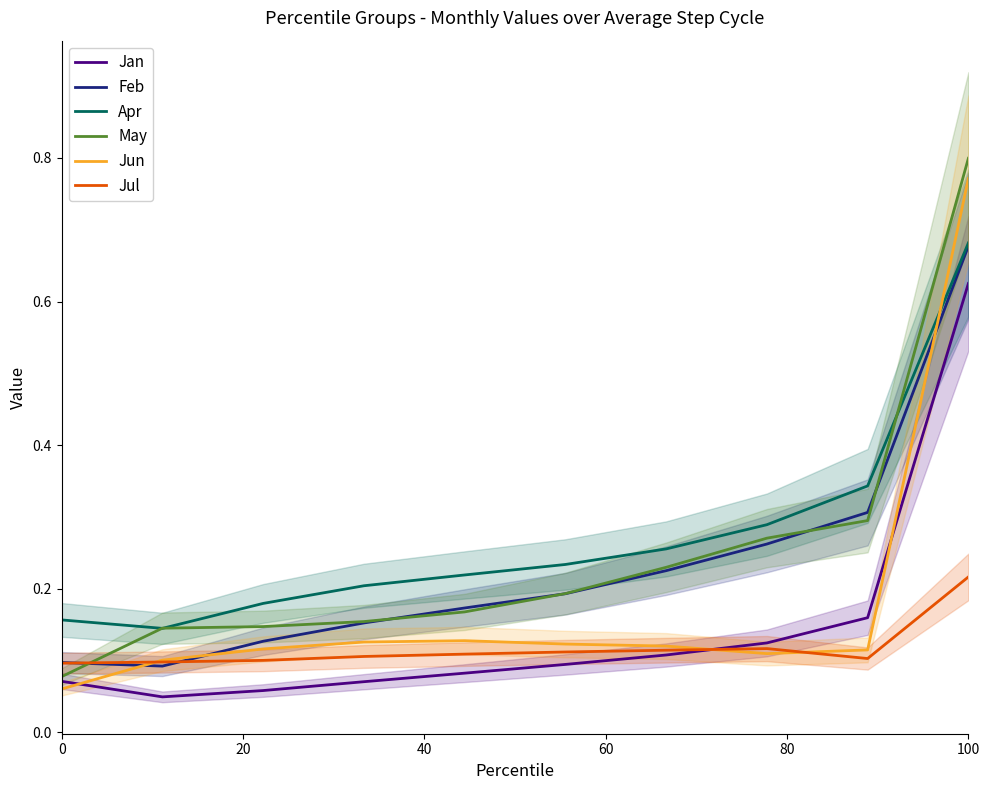

True or false: Apr and Jun cross at least once.

True